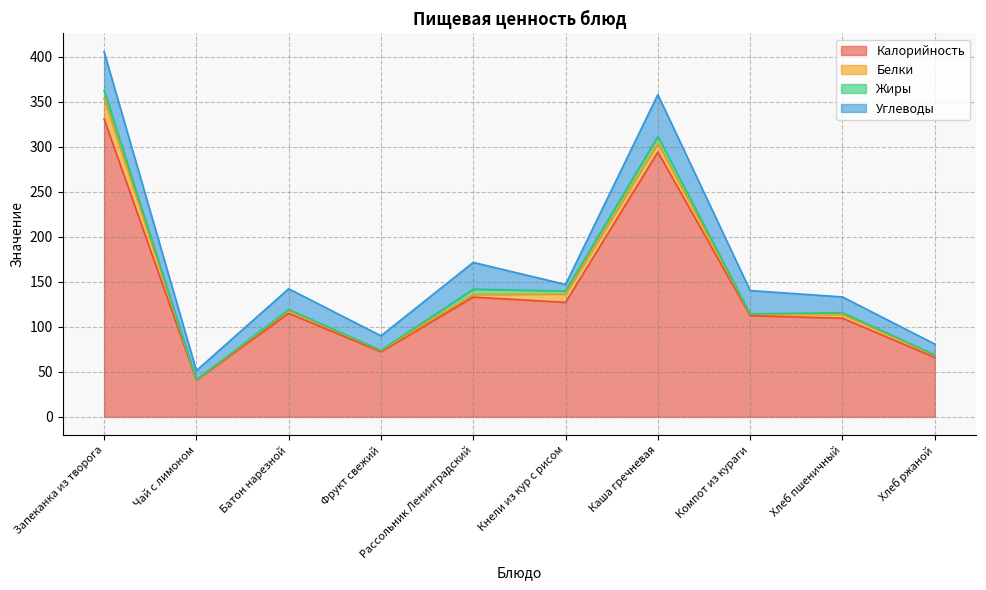

What is the average value of the Жиры series?

2.9